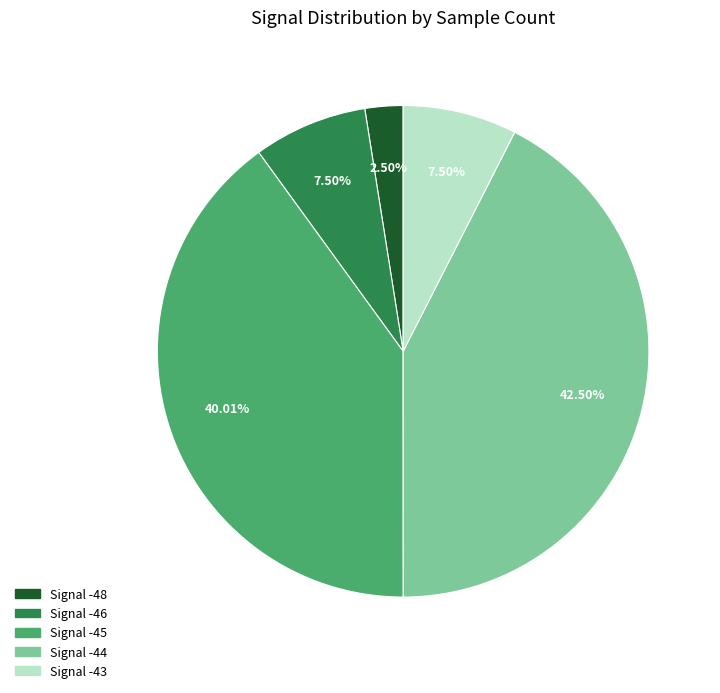

Do Signal -46 and Signal -45 together represent more than half of the pie?

No